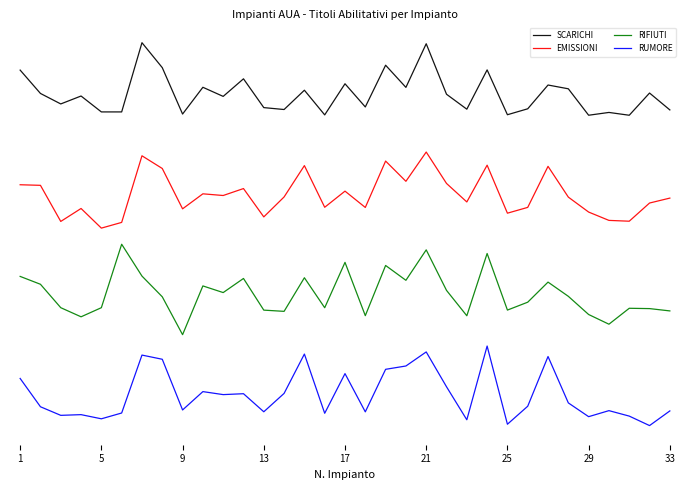

Which category has the lowest value across all series?

31